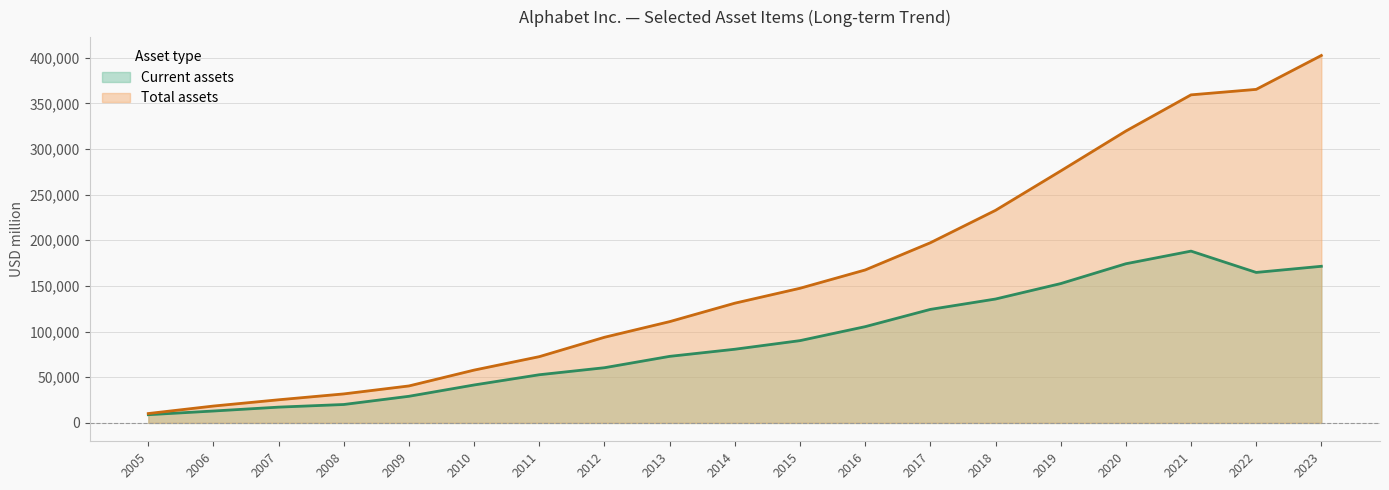

Reading right to left, extract all data points from this chart.

Current assets: 171530	164795	188143	174296	152578	135676	124308	105408	90114	80685	72886	60454	52758	41562	29167	20178	17289	13040	9001
Total assets: 402392	365264	359268	319616	275909	232792	197295	167497	147461	131133	110920	93798	72574	57851	40497	31768	25336	18473	10272